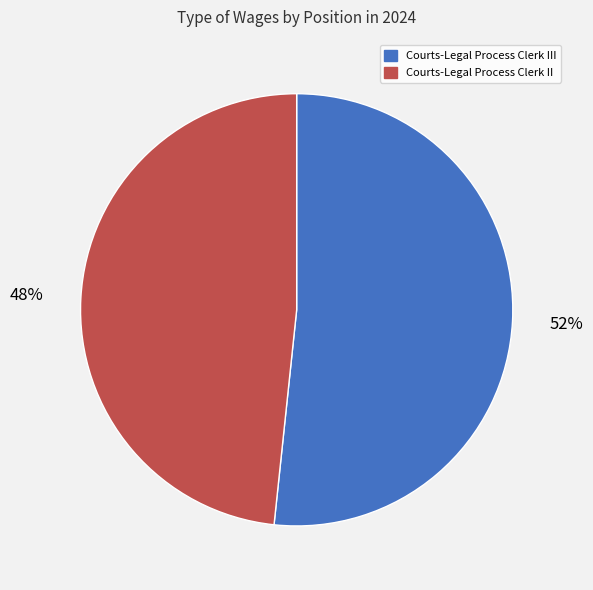

Does any single category account for the majority?

Yes